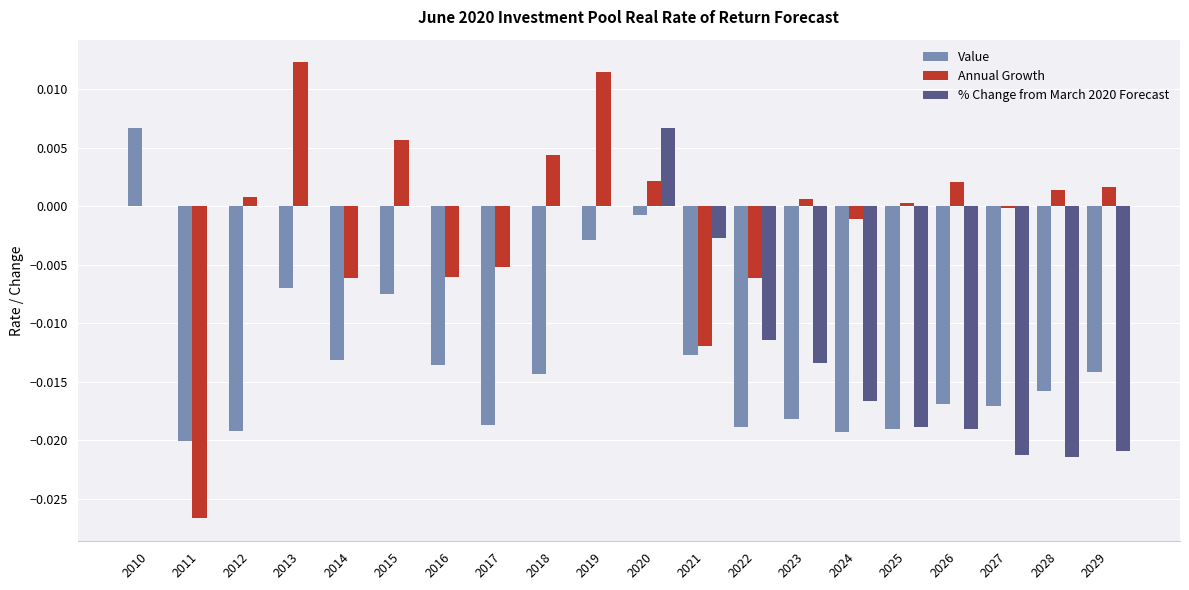

True or false: Annual Growth has a value of 0.0 at 2012.

True